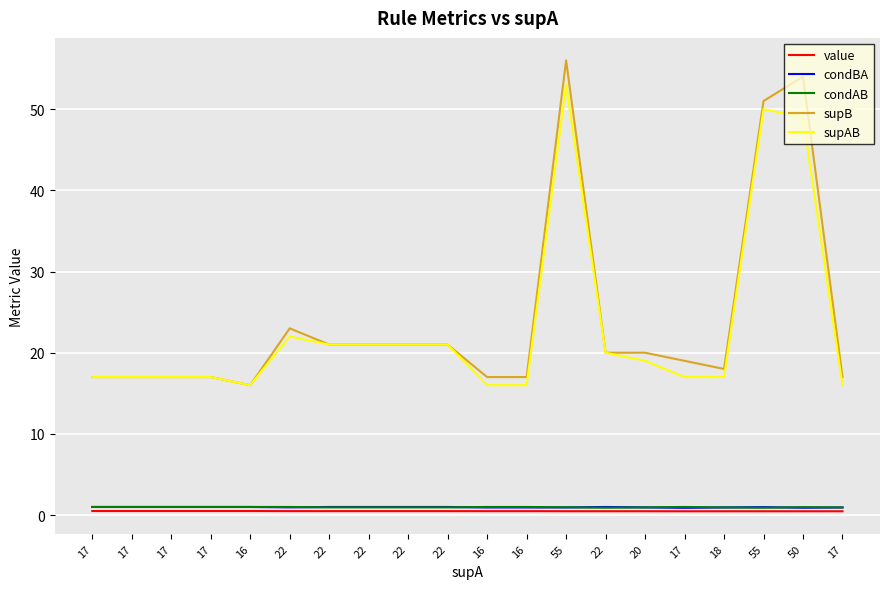

What is the label of the 19th point from the right?

17